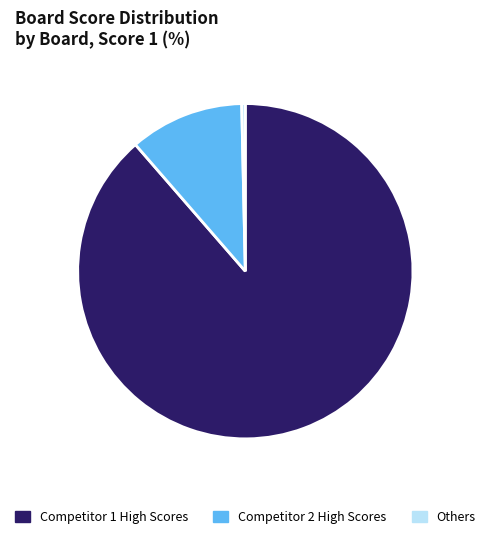

Is there any slice that represents more than half of the pie?

Yes